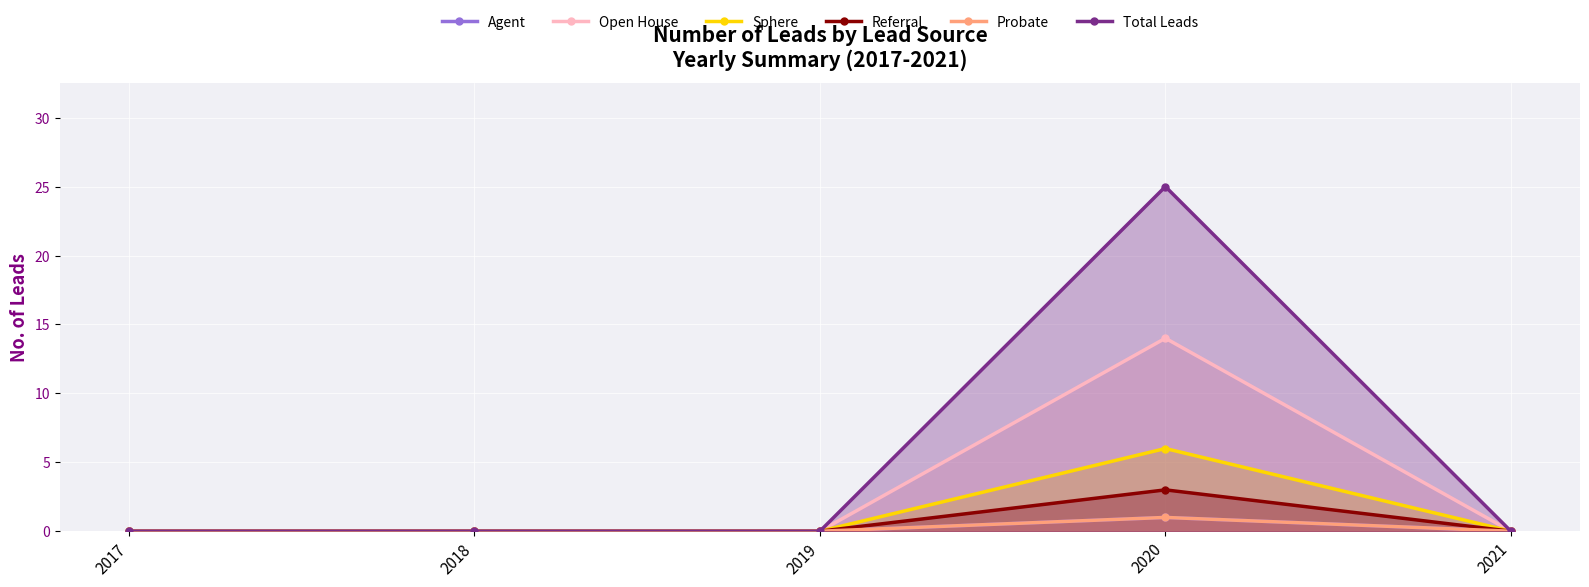

At how many categories does at least one series exceed 19?

1